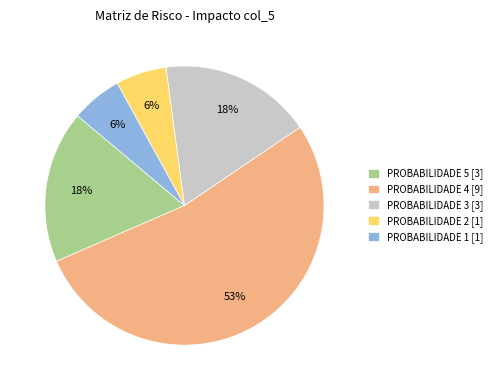

How many slices are in this pie chart?

5